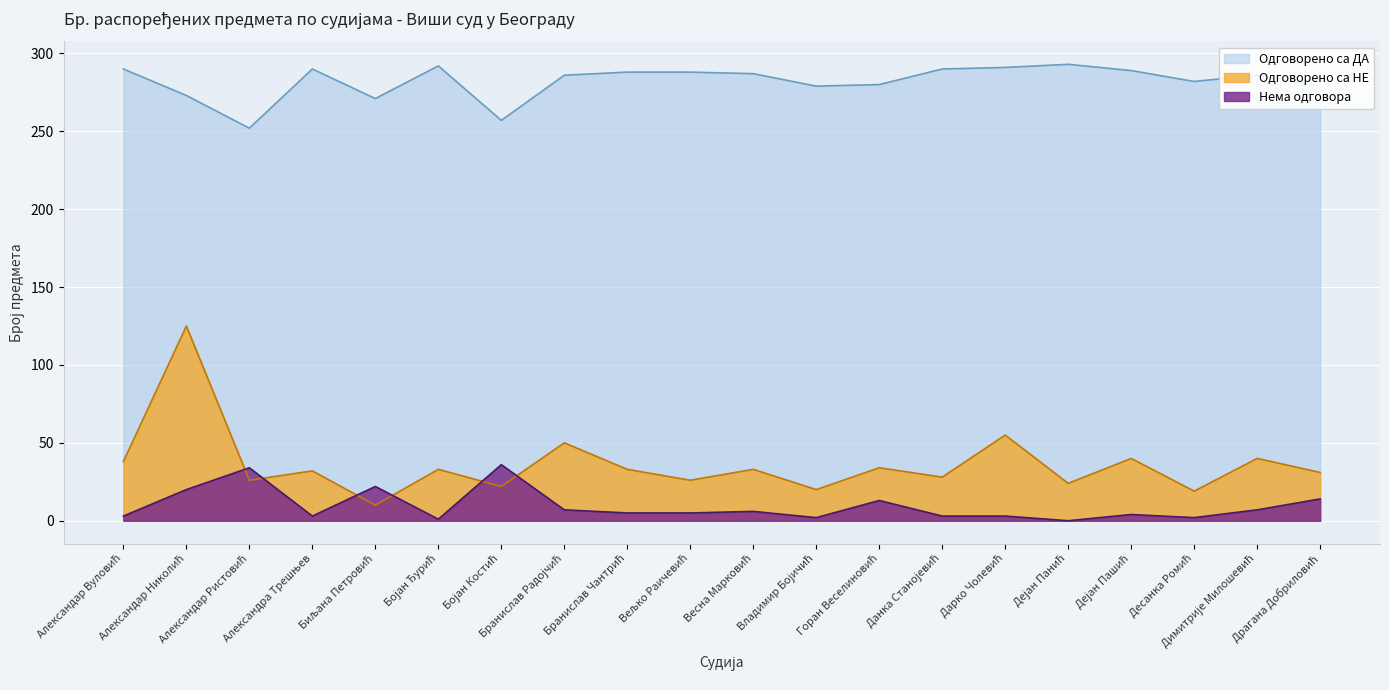

True or false: Нема одговора has a value of 3 at Десанка Ромић.

False